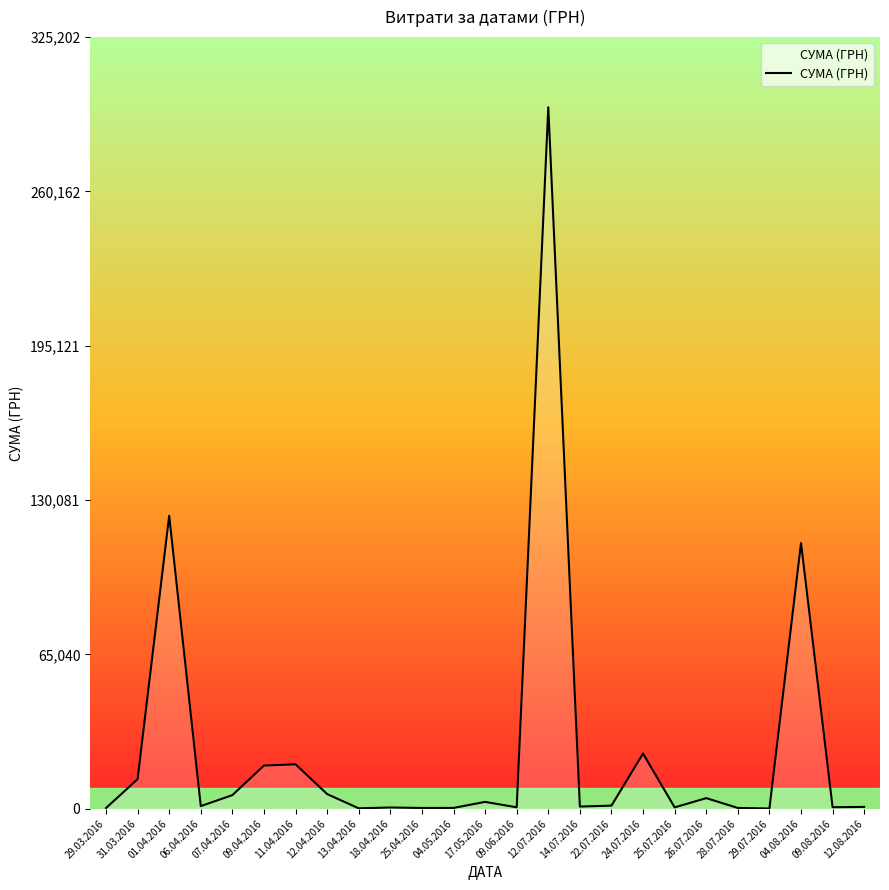

At which label is the value closest to 147868?

01.04.2016